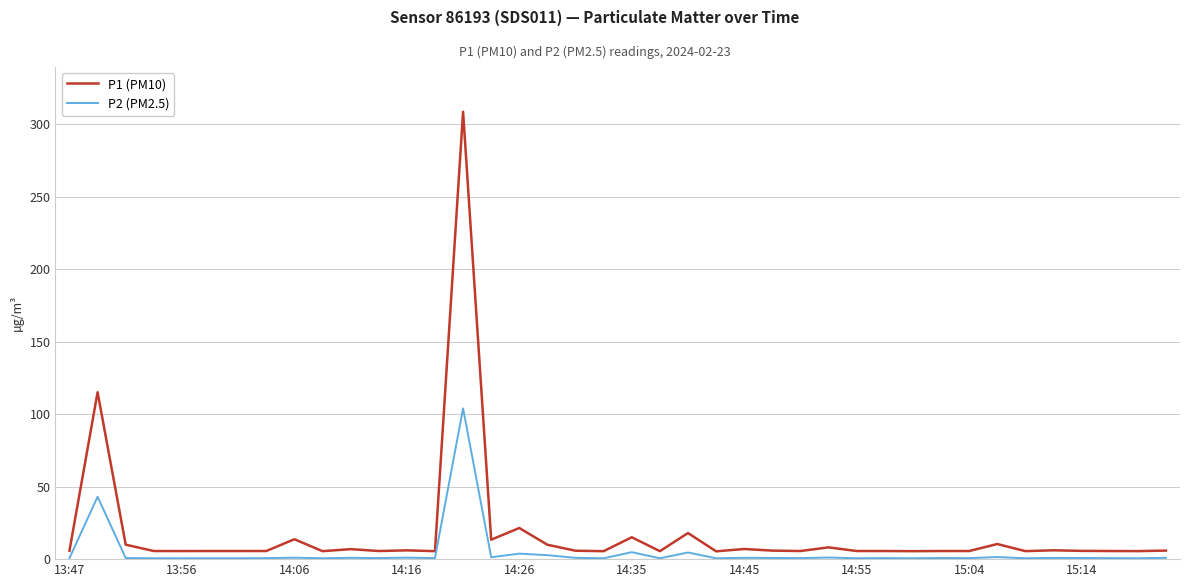

What is the difference between the maximum and minimum values in the P2 (PM2.5) series?

103.4